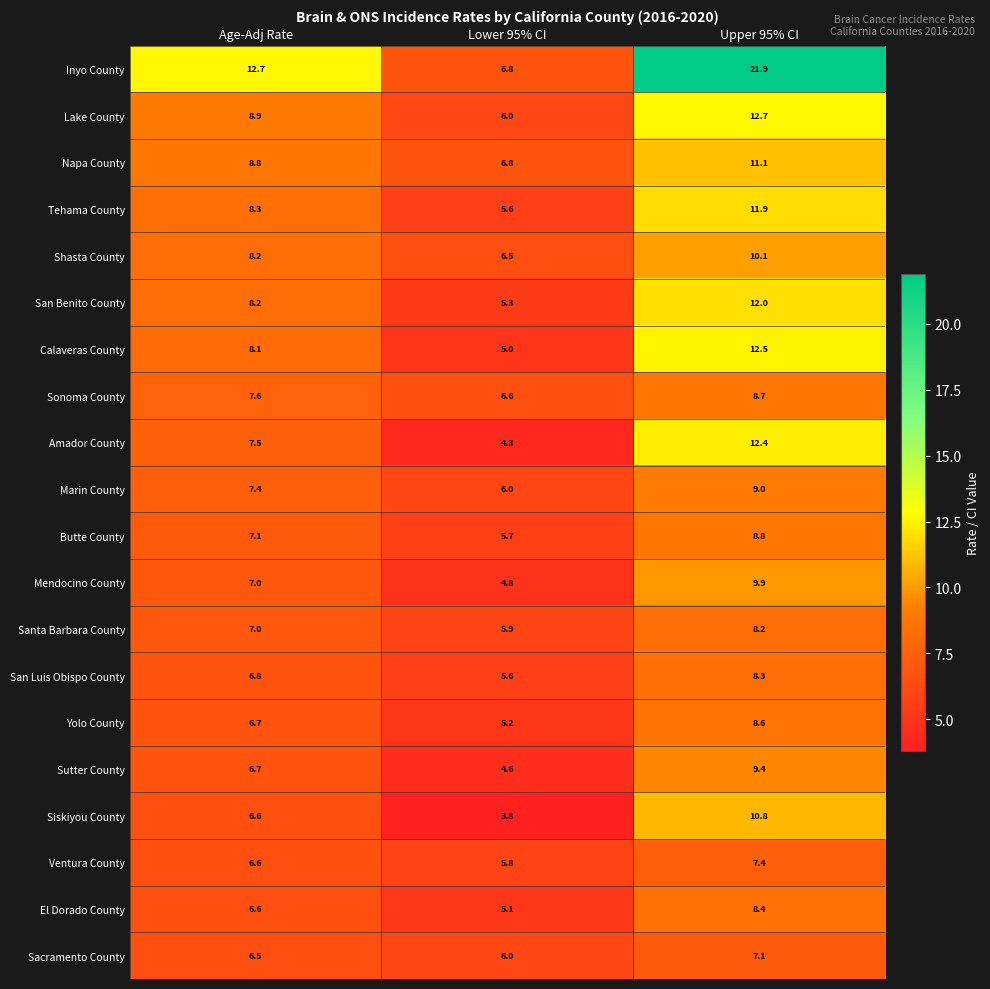

What is the difference between the highest and lowest values at Upper 95% CI?

14.8